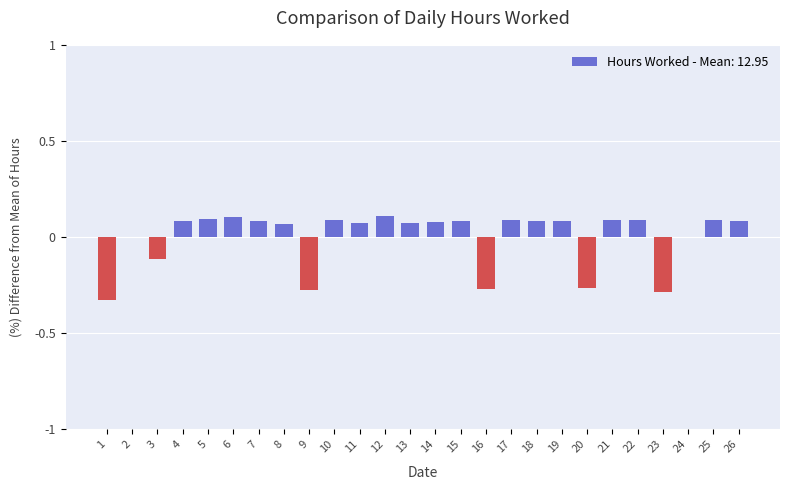

Between 9 and 18, which is larger?

18